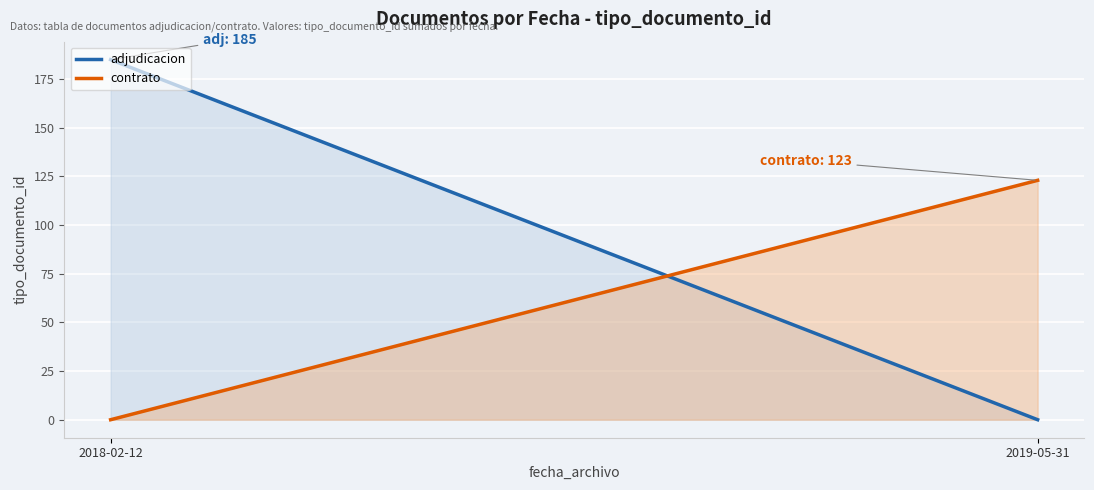

What are all the series names shown in the legend?

adjudicacion, contrato